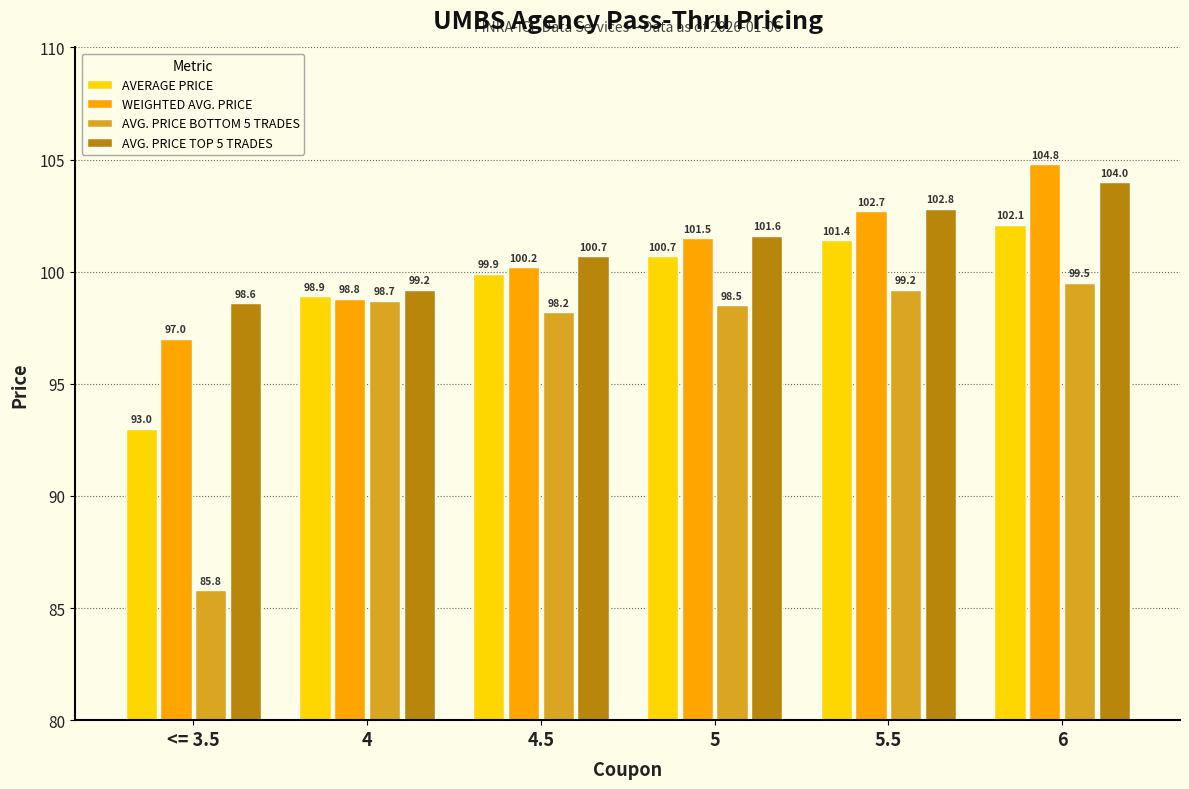

At which category is the sum across all series the highest?

6